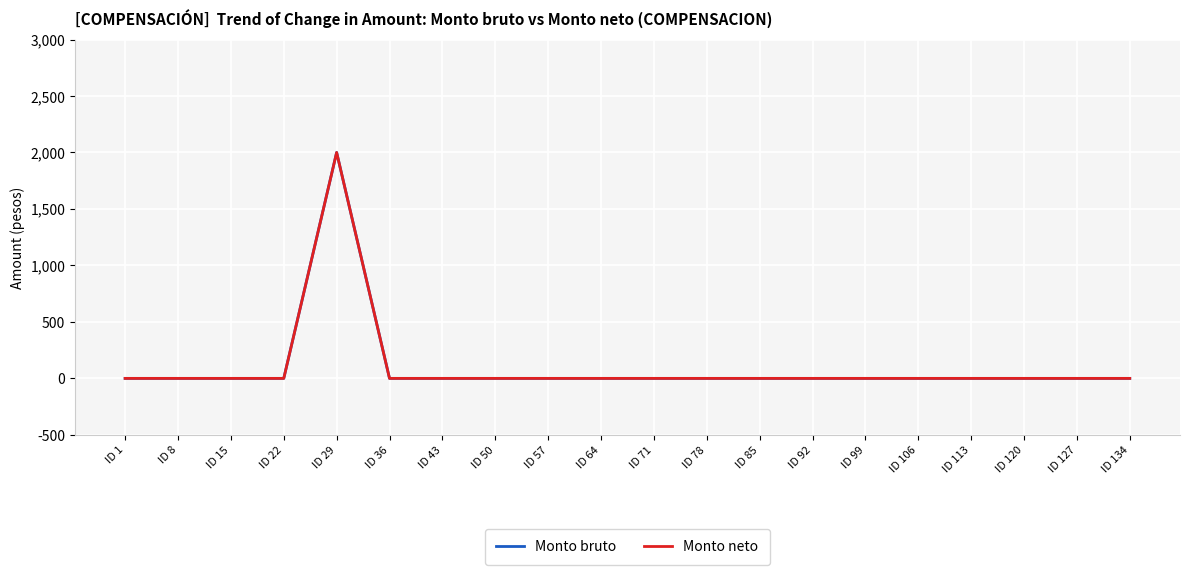

Is this an area chart (filled region under the line)?

No